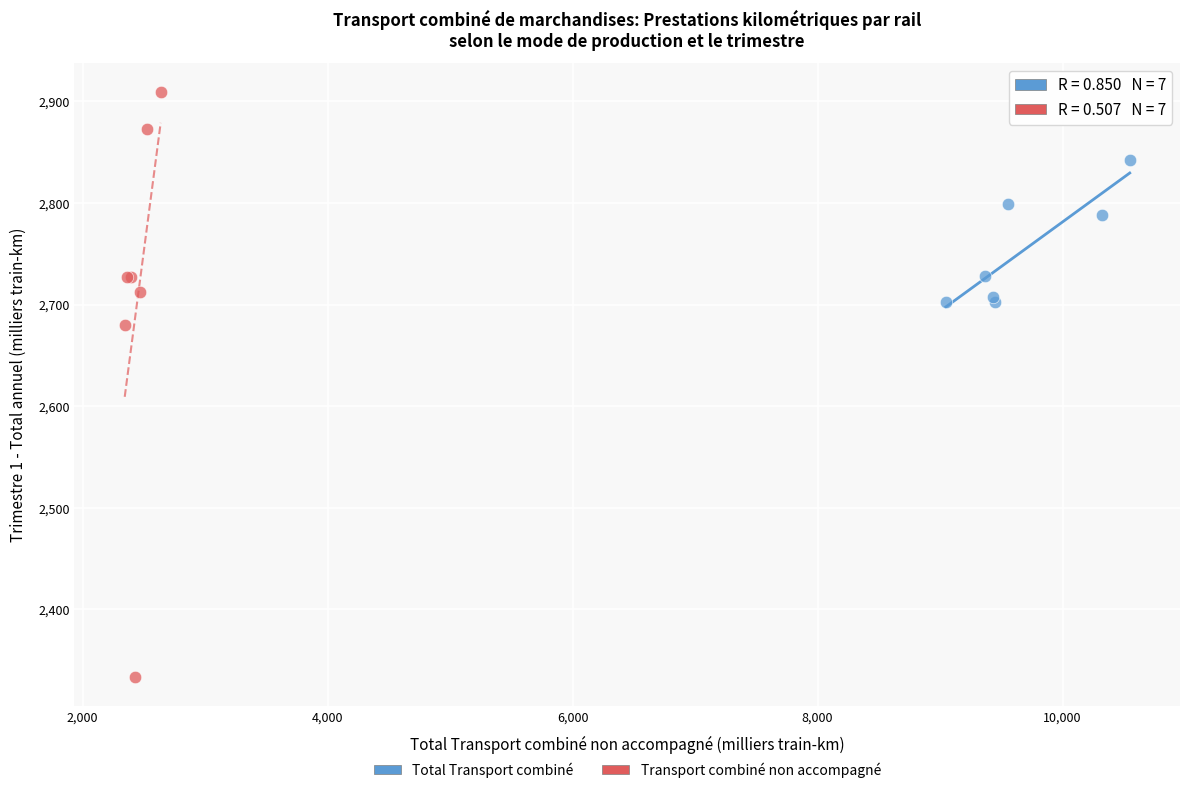

What are all the series names shown in the legend?

Total Transport combiné, Transport combiné non accompagné